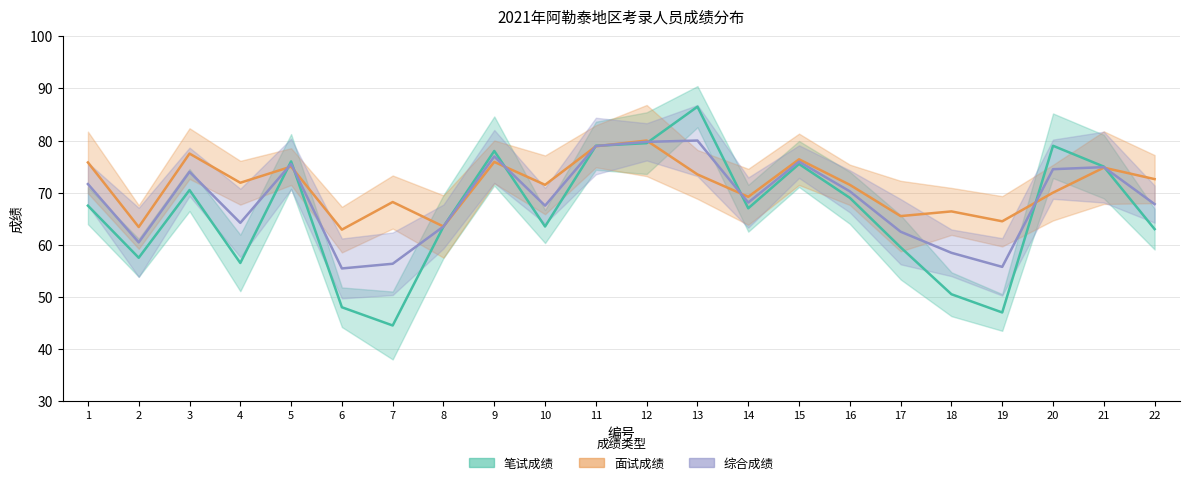

What is the difference between the maximum and minimum values in the 面试成绩 series?

17.1